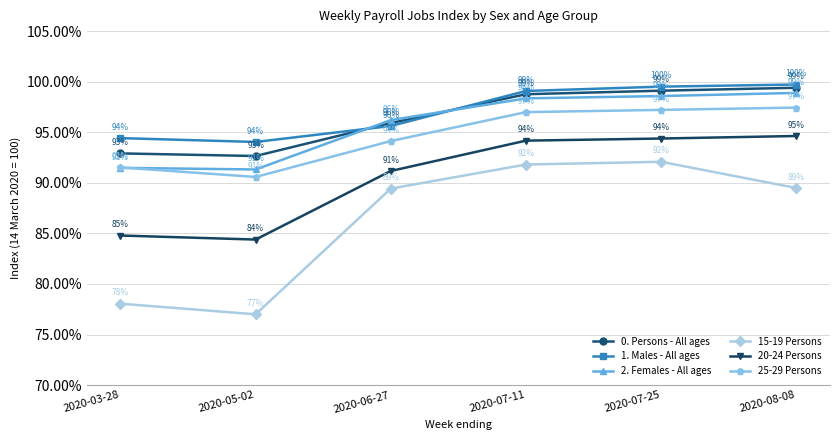

What is the average value of the 20-24 Persons series?

90.6